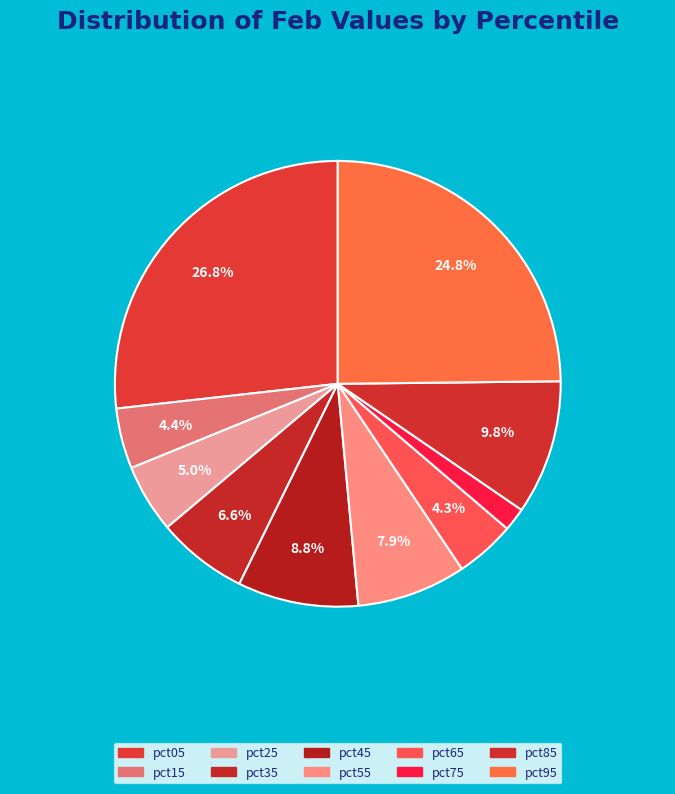

To the nearest percent, what percentage of the pie is pct55?

8%